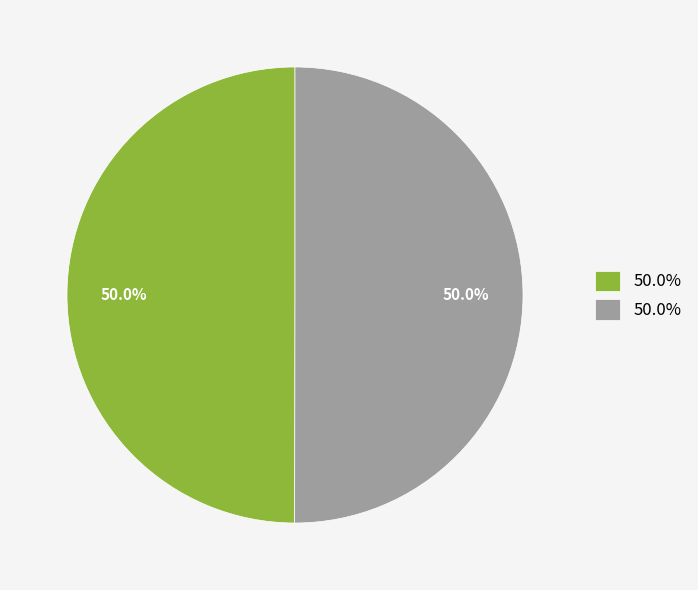

Count the number of slices in the pie.

2